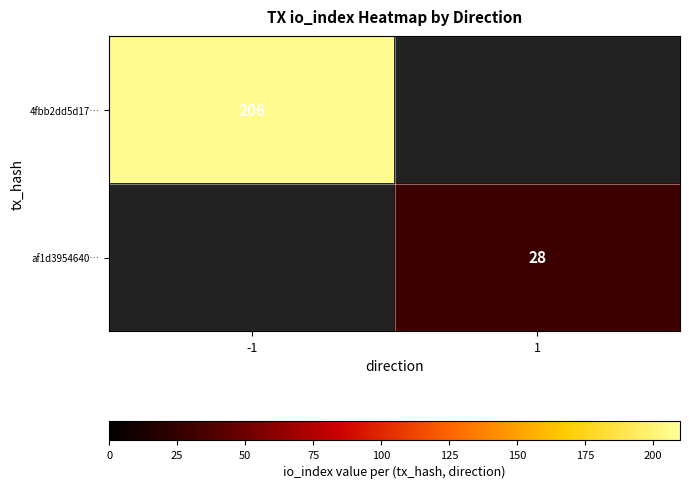

The af1d3954640… series shows 15 at 1. True or false?

False